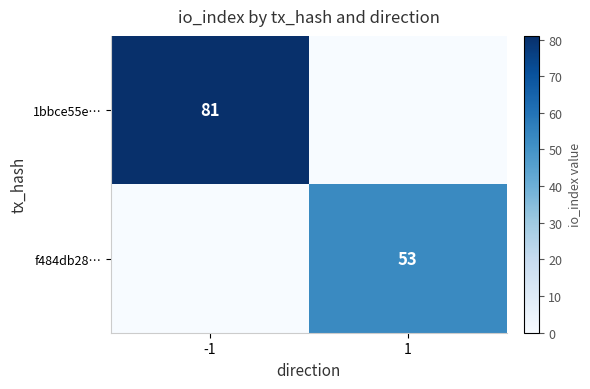

At which category is the sum across all series the highest?

-1